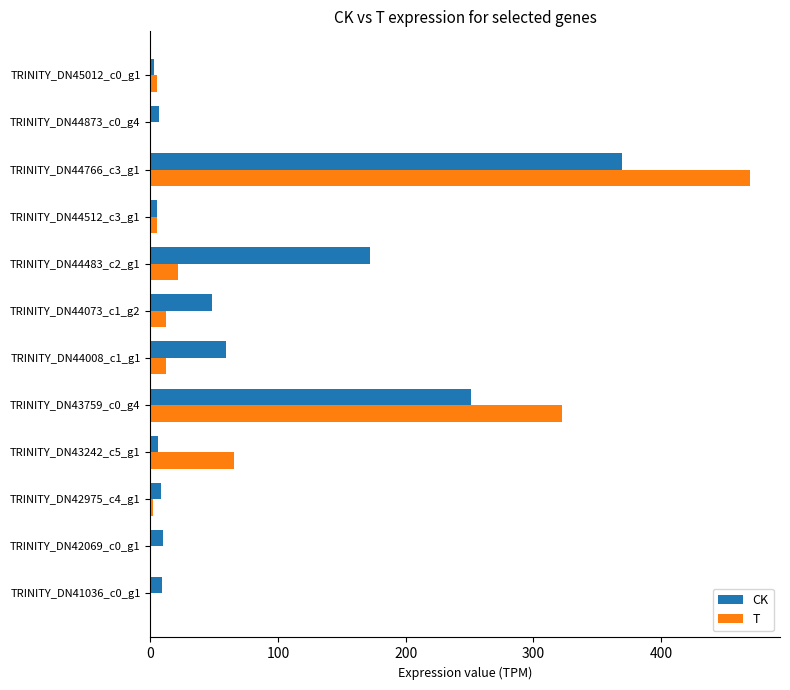

At which category is the sum across all series the highest?

TRINITY_DN44766_c3_g1